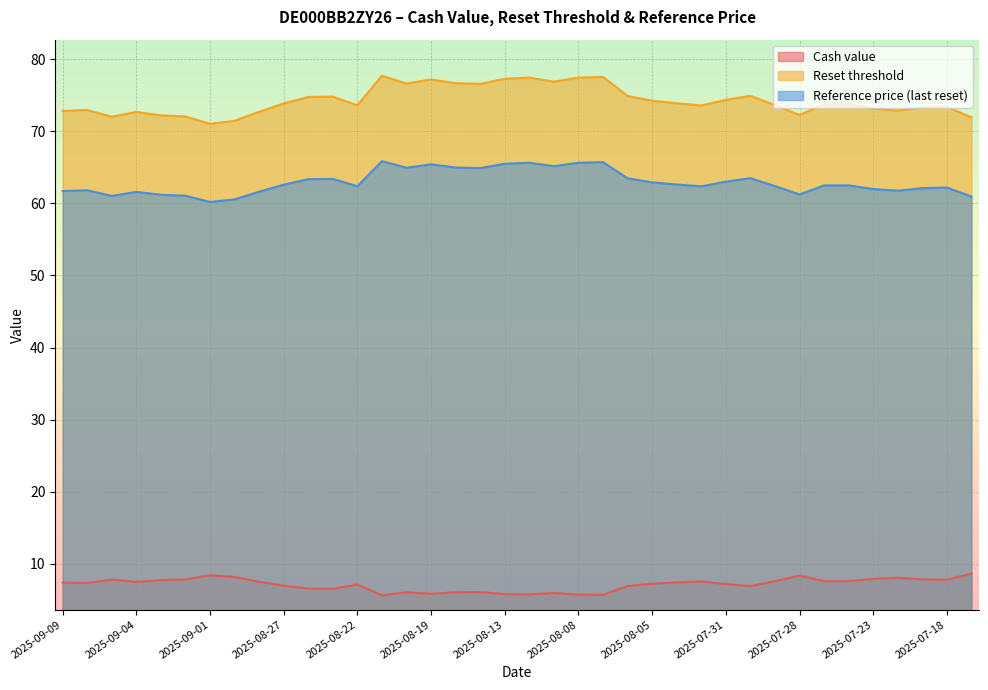

Which series has the largest range (max minus min)?

Reset threshold